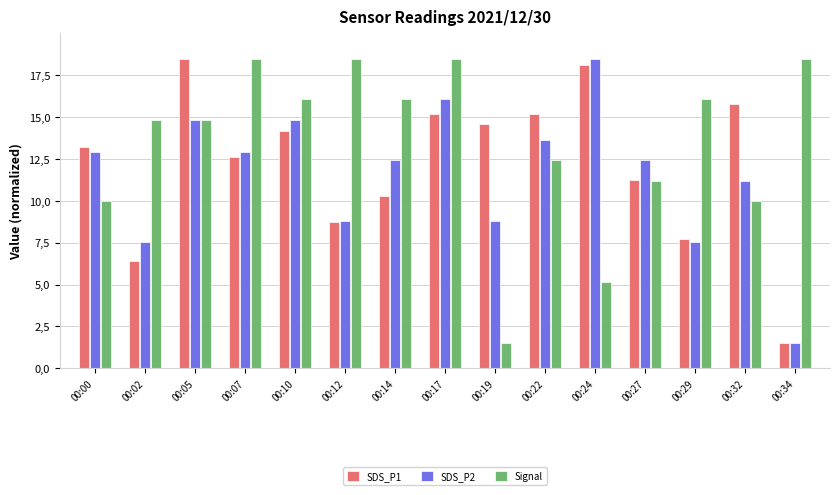

Where is Signal nearest to the value 10?

00:00